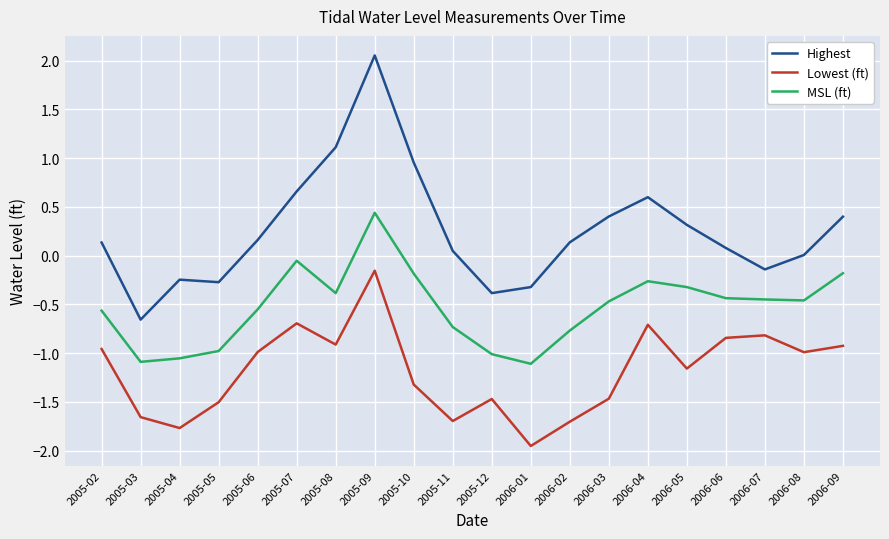

Is it true that Lowest (ft) equals -0.5 at 2006-04?

False